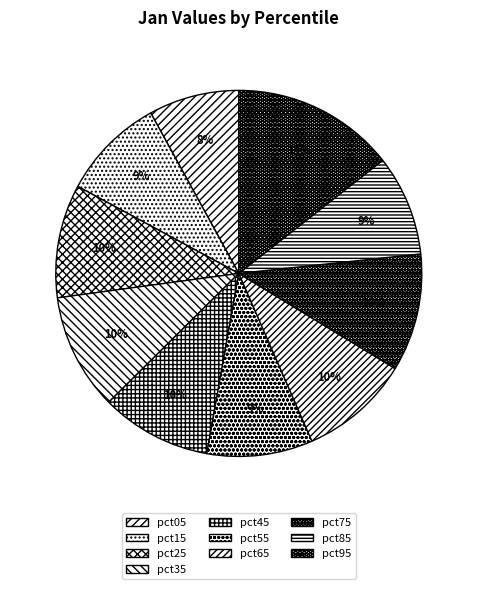

What portion of the pie excludes pct45?

90.2%